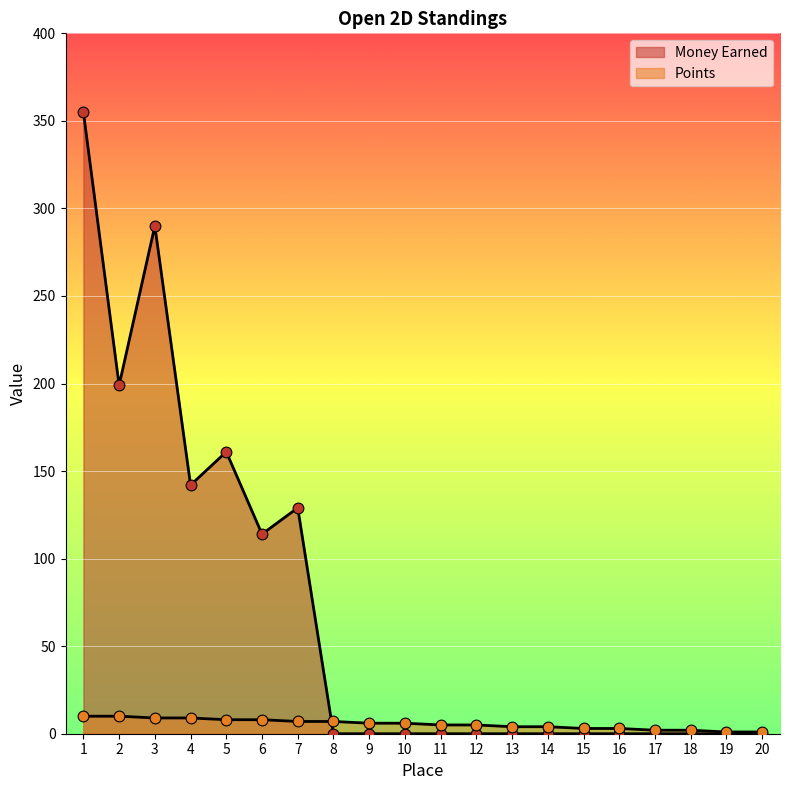

What are all the series names shown in the legend?

Money Earned, Points